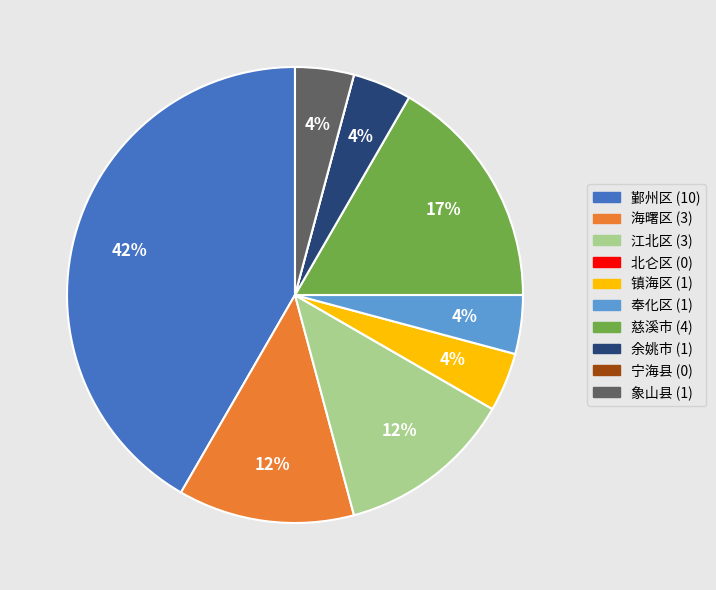

Between 慈溪市 and 镇海区, which is larger?

慈溪市